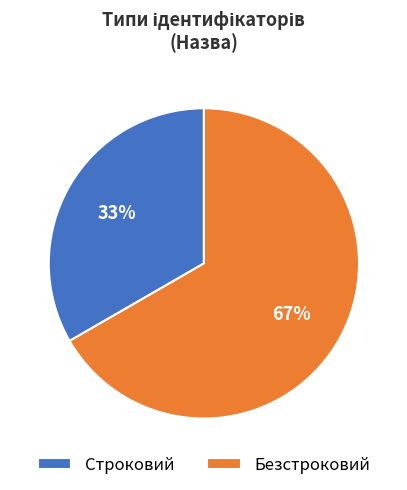

To the nearest percent, what portion does Строковий represent?

33%